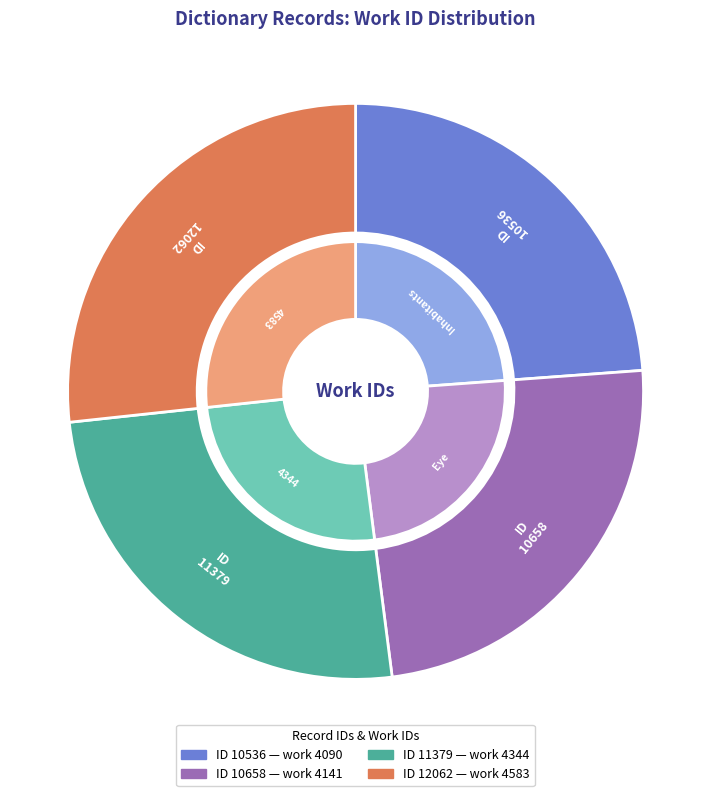

The 11379 slice represents 17% of the pie. True or false?

False